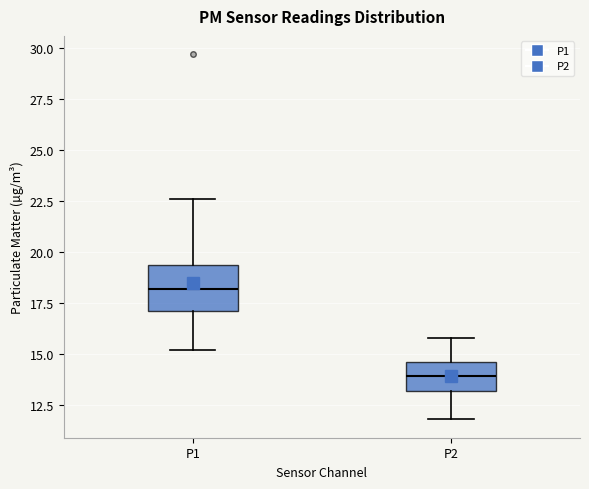

Where does the upper whisker of the box for P1 end on the y-axis? The values are not printed on the chart, so give them approximately, as read against the axis.

22.5